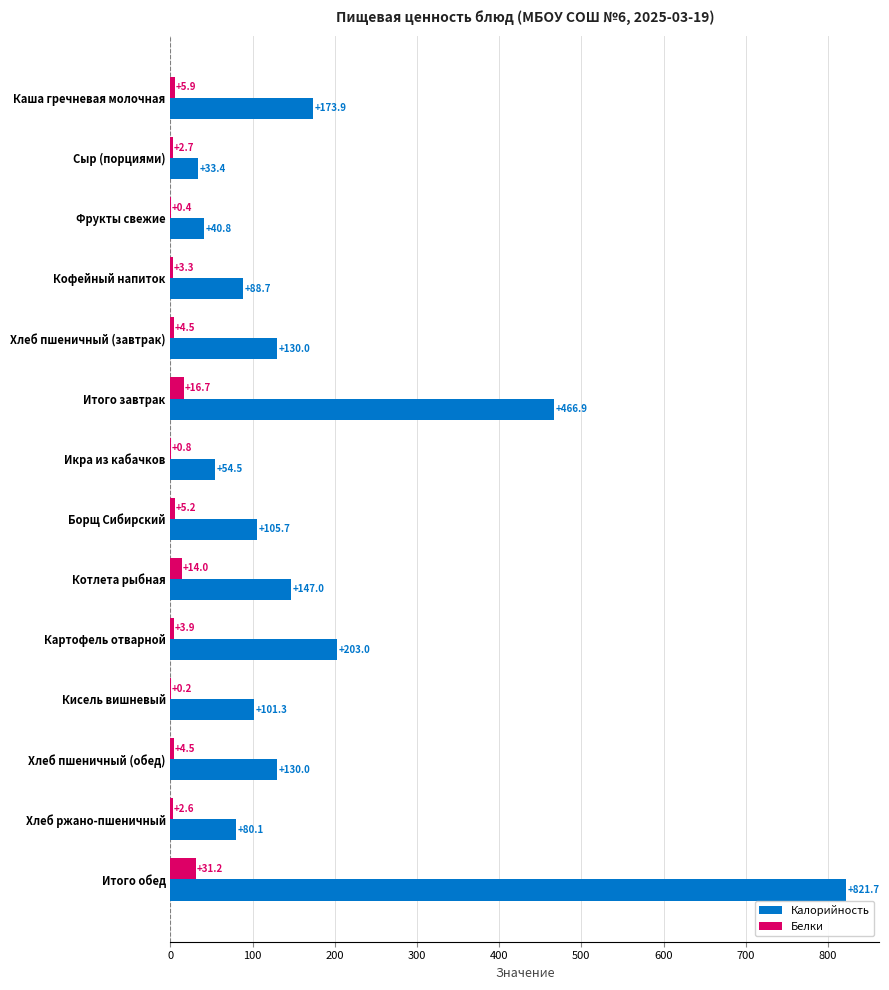

Which category has the highest value in the Белки series?

Итого обед